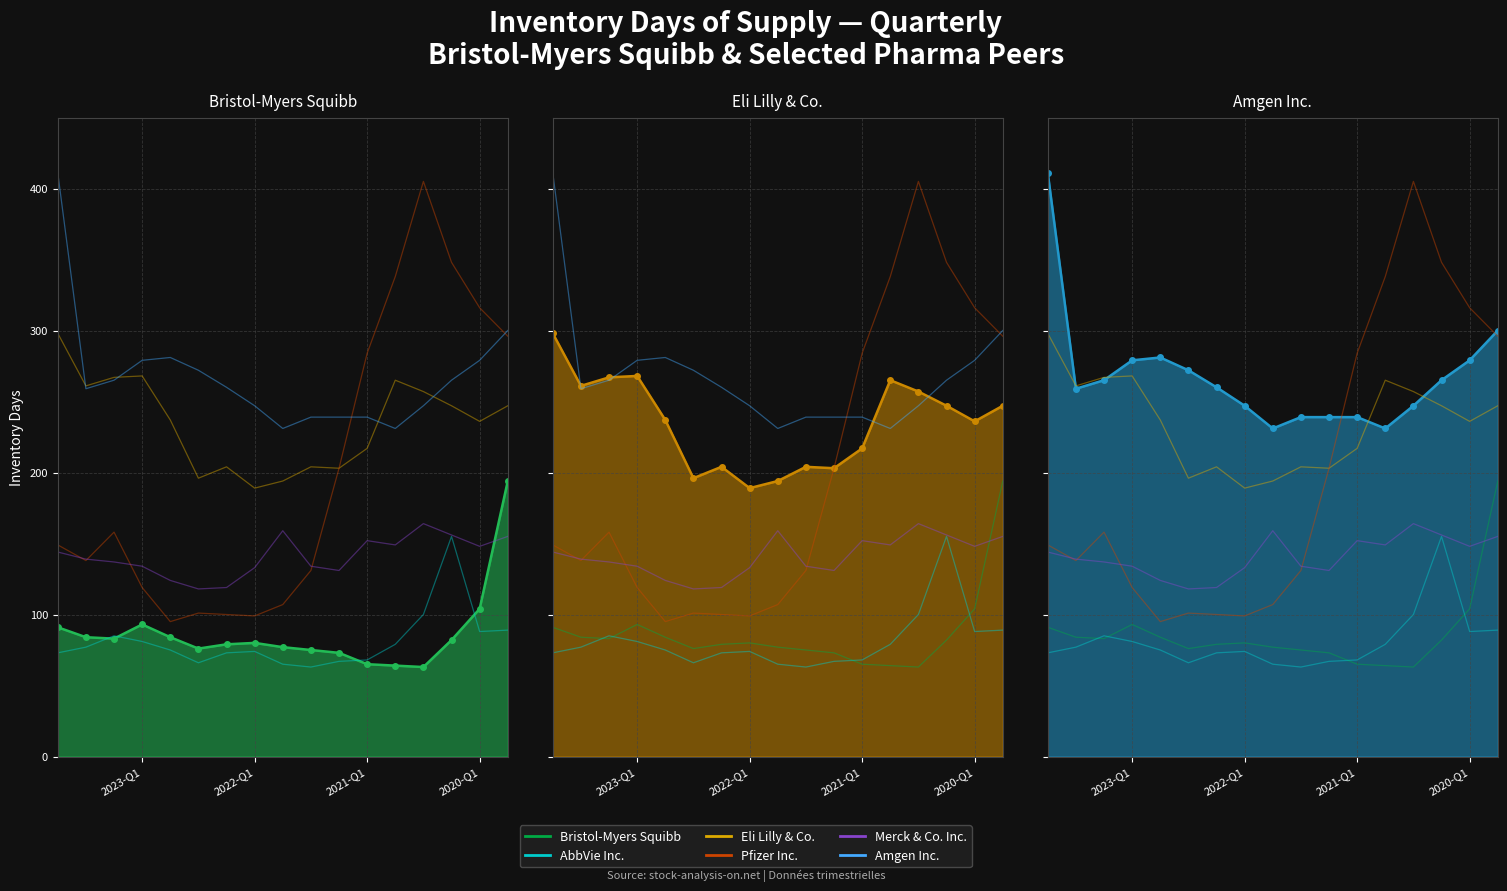

The value of Merck & Co. Inc. at 16 is 267. True or false?

False